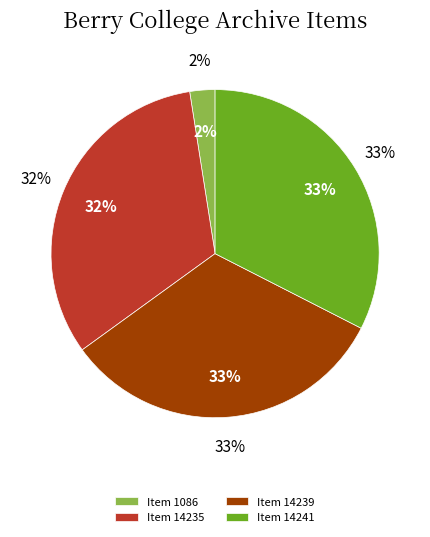

How many slices are in this pie chart?

4